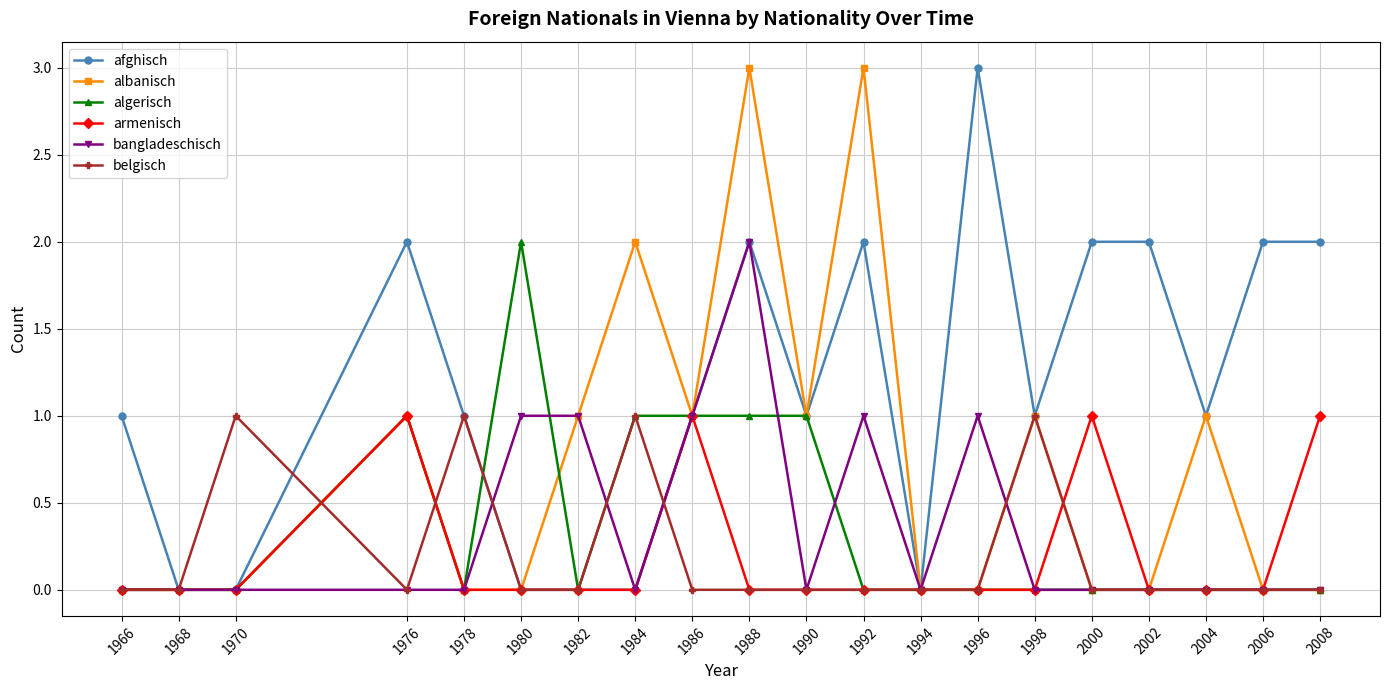

The afghisch series shows 1 at 1986. True or false?

True